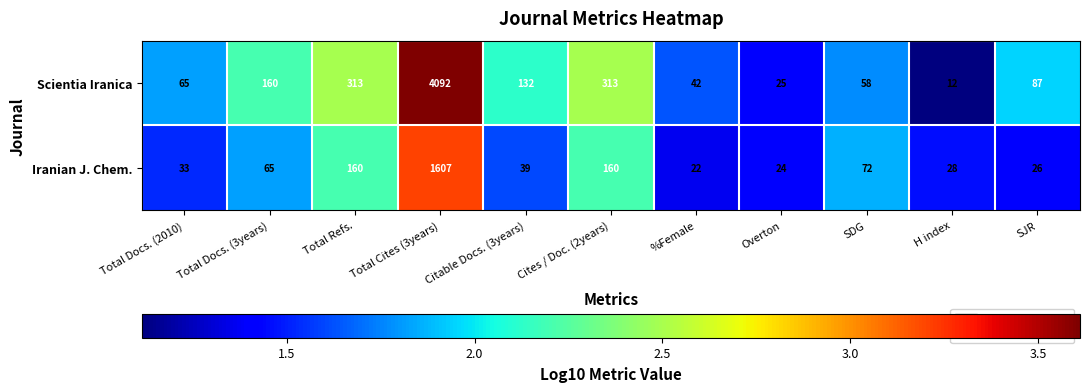

Count the number of categories in the chart.

11